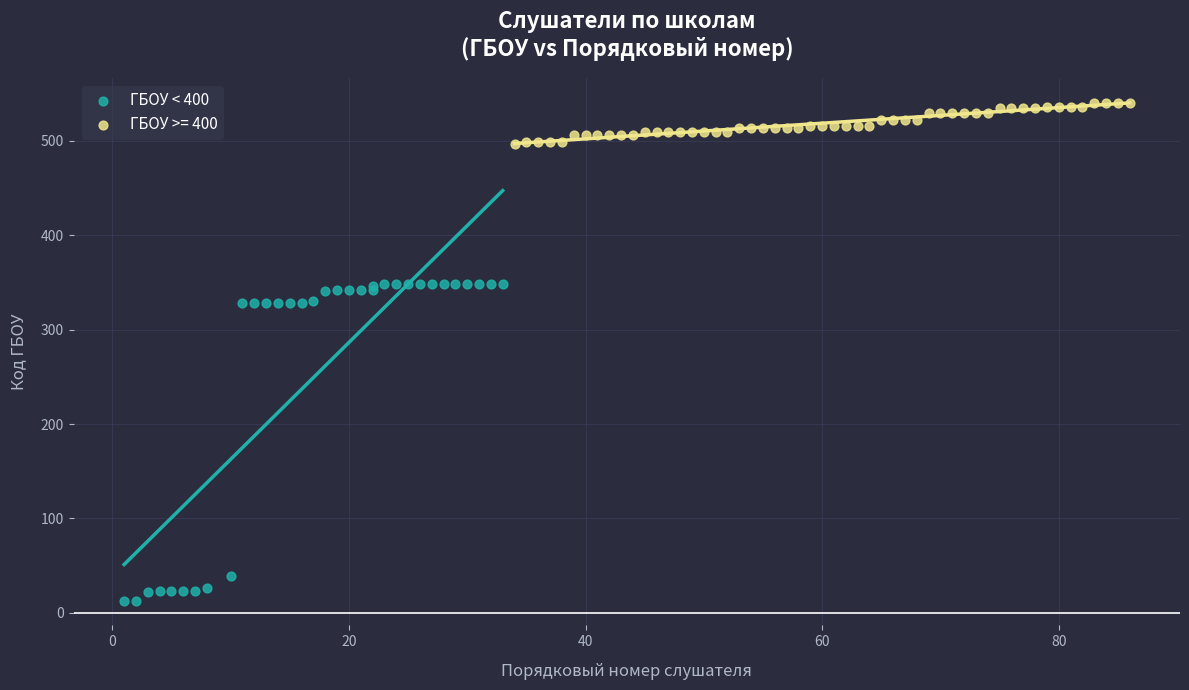

Which series contains the highest Y value?

ГБОУ >= 400